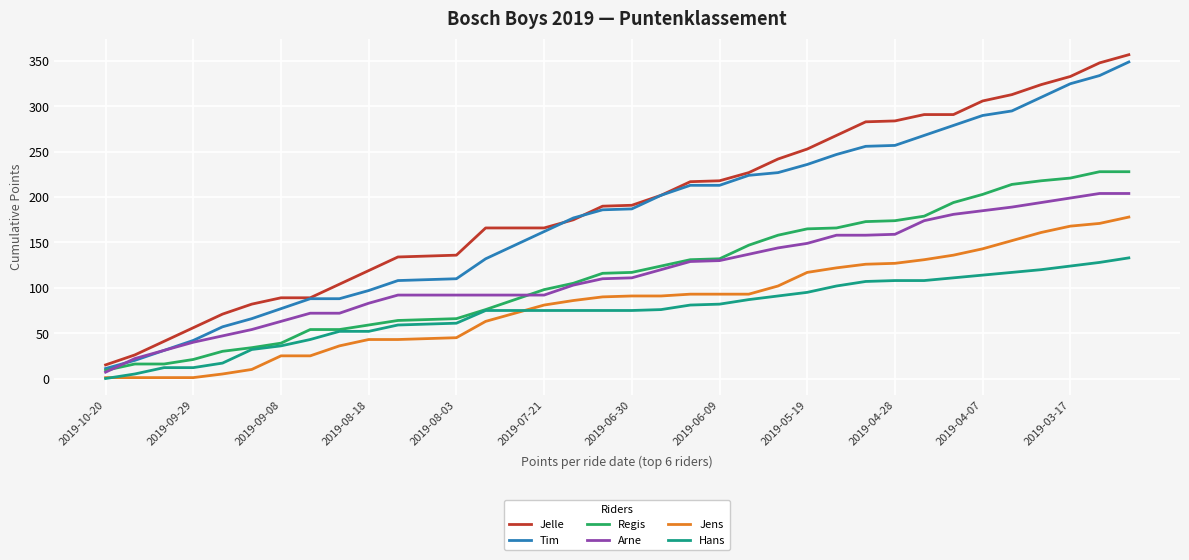

True or false: Jelle and Jens cross at least once.

False